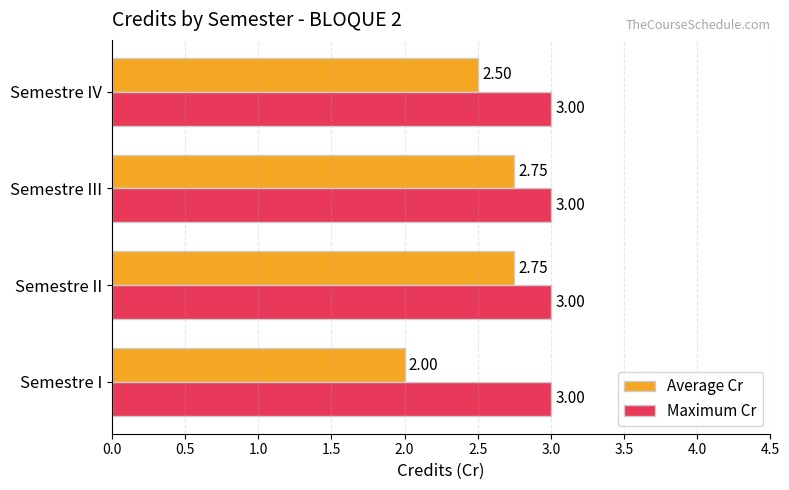

Which category has the lowest value across all series?

Semestre I